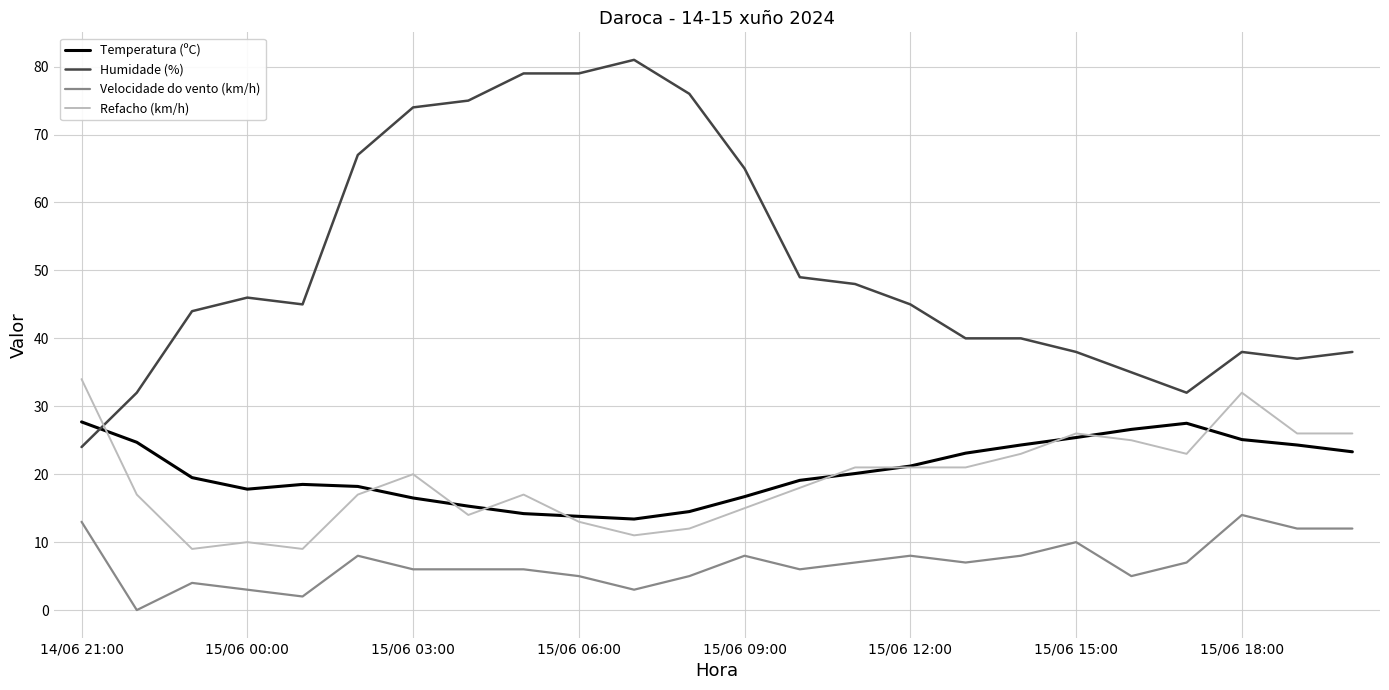

True or false: Humidade (%) and Velocidade do vento (km/h) cross at least once.

False